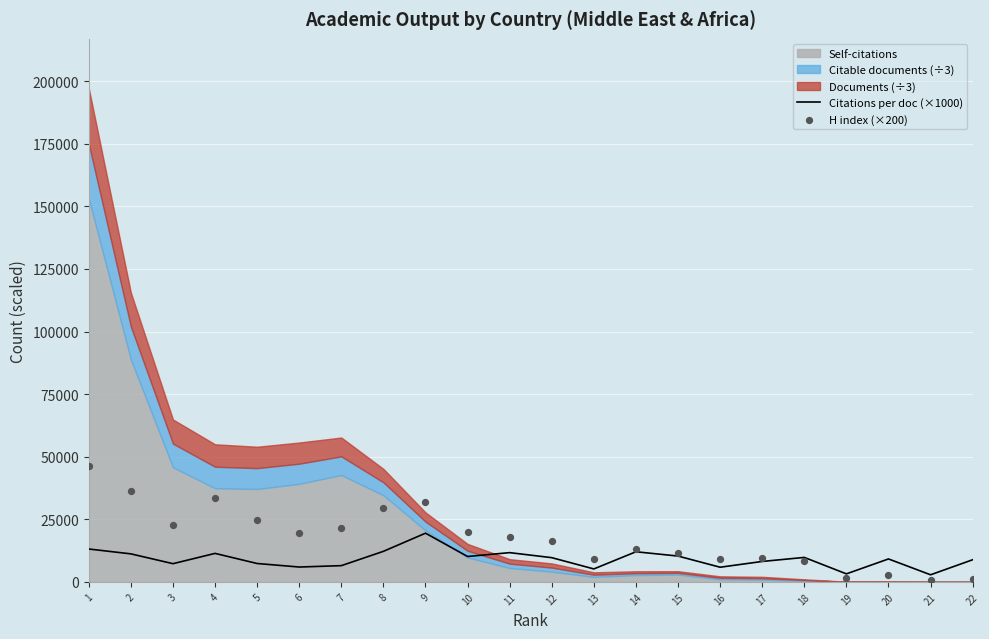

What is the total value across all series at 19?

4800